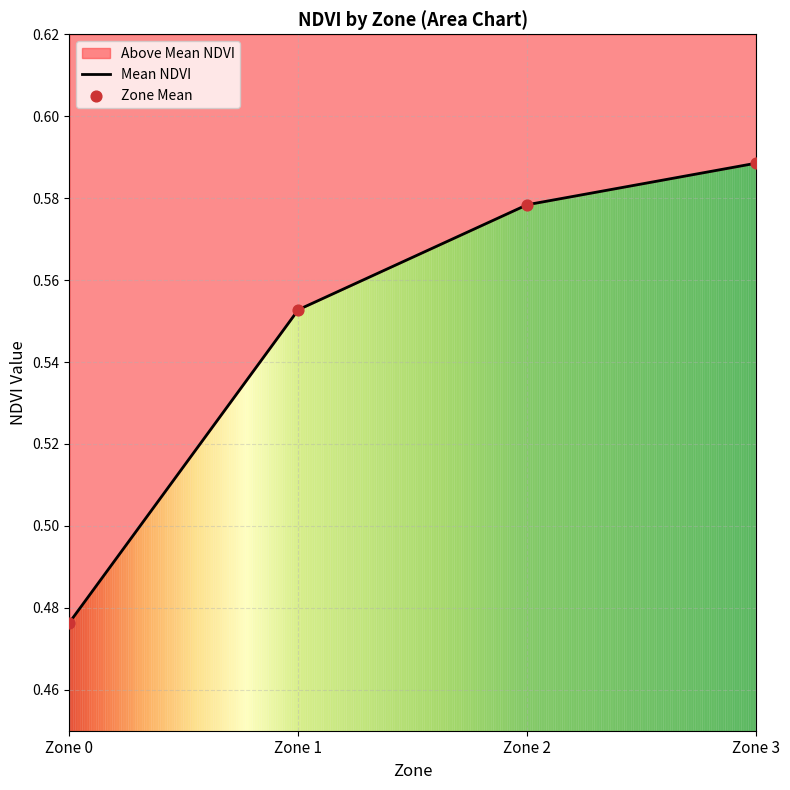

Is the value of Zone Mean at Zone 3 greater than the value of Mean NDVI at Zone 1?

Yes